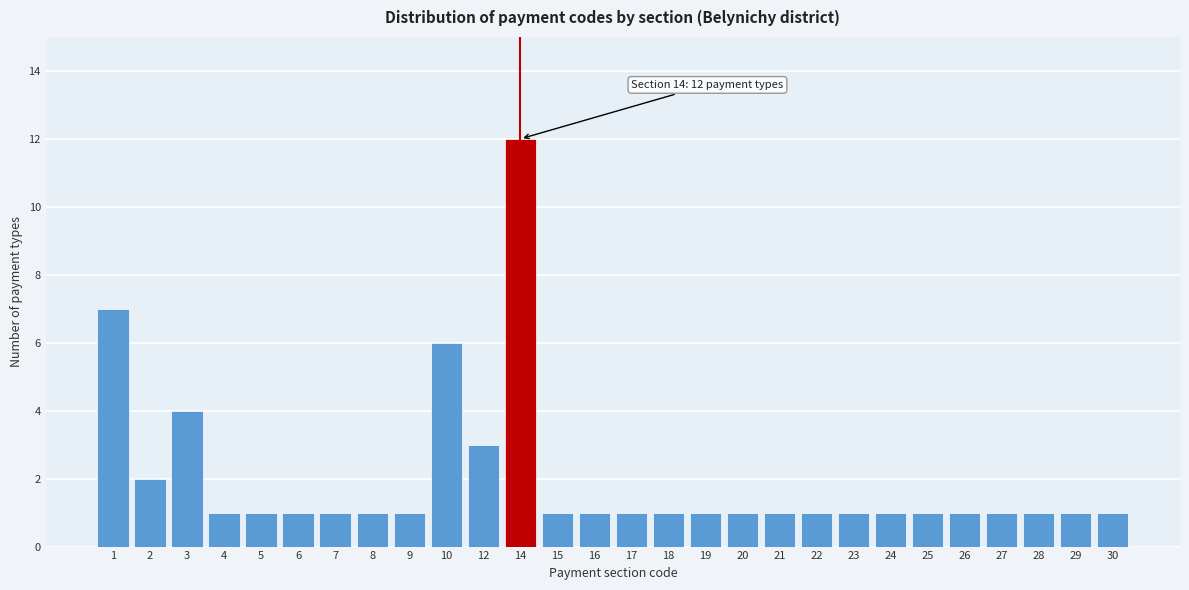

Reading left to right, list all the values displayed in this chart.

1=7	2=2	3=4	4=1	5=1	6=1	7=1	8=1	9=1	10=6	12=3	14=12	15=1	16=1	17=1	18=1	19=1	20=1	21=1	22=1	23=1	24=1	25=1	26=1	27=1	28=1	29=1	30=1